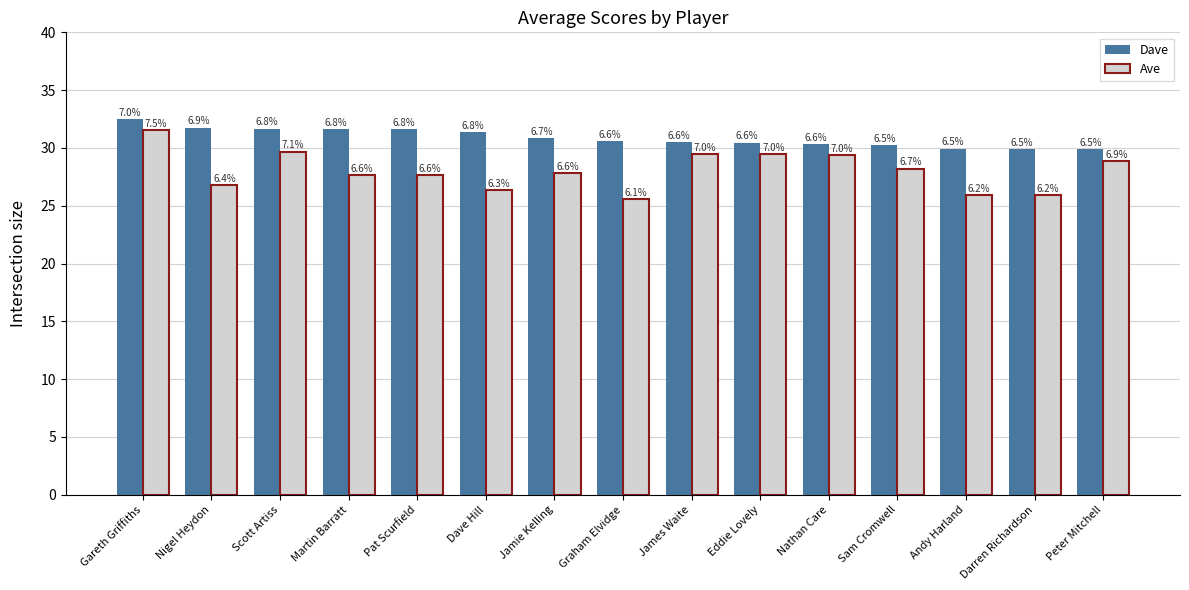

Are the bars grouped side by side (vs. stacked)?

Yes